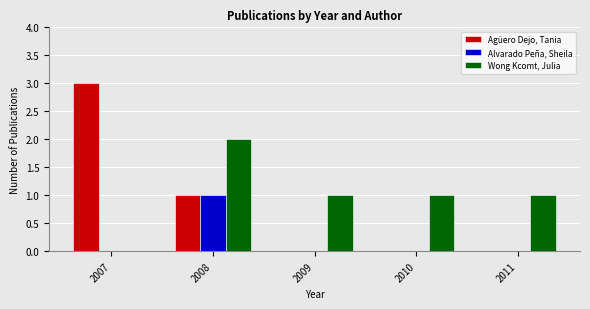

Which series changed the most between 2007 and 2010?

Agüero Dejo, Tania